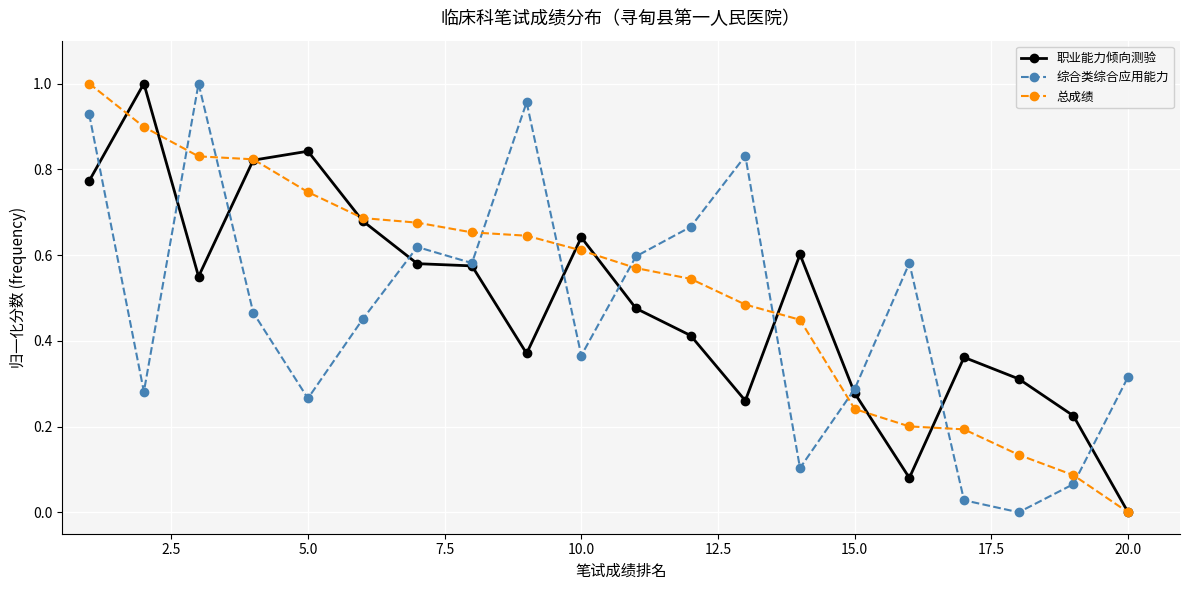

List the series in order of their overall mean, lowest first.

综合类综合应用能力, 职业能力倾向测验, 总成绩